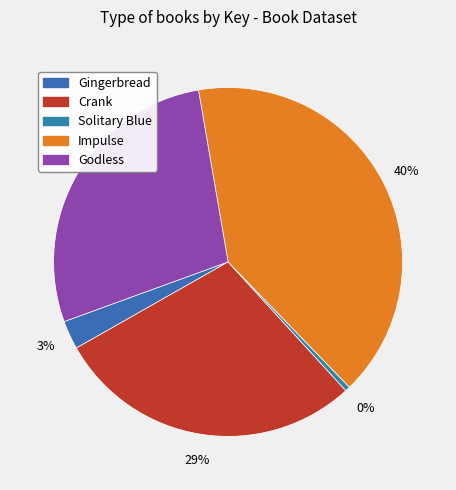

Which has a higher value, Godless or Impulse?

Impulse